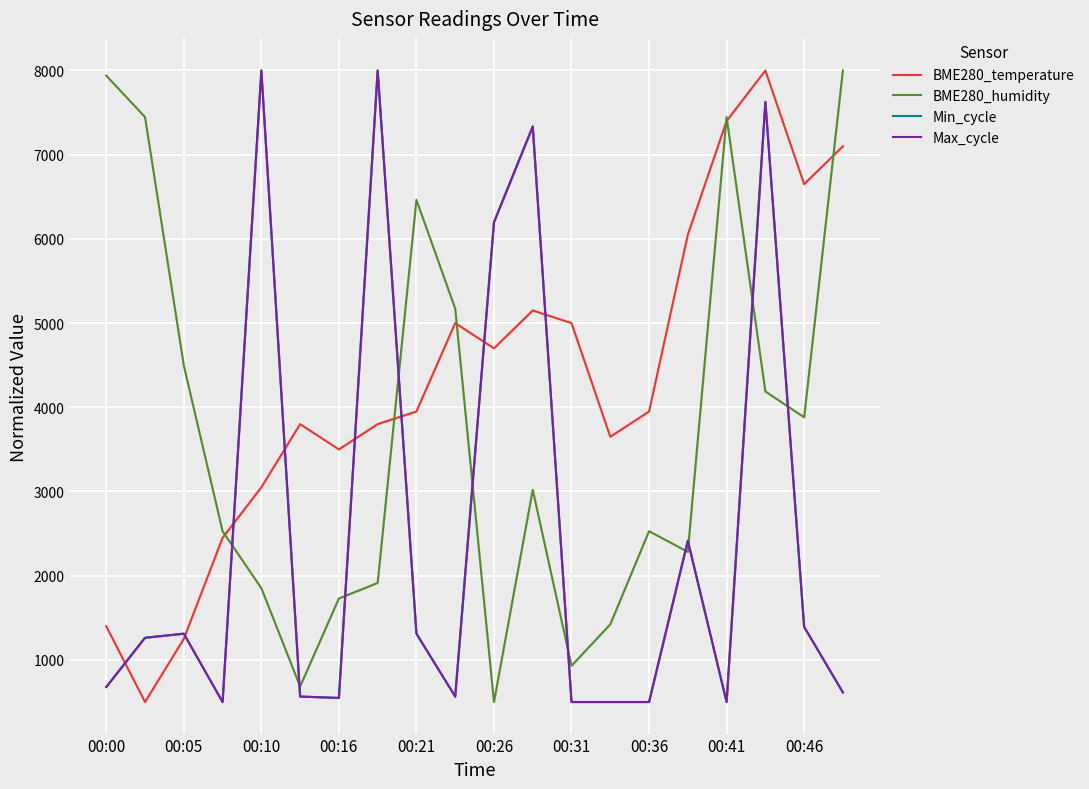

Count the number of categories in the chart.

20